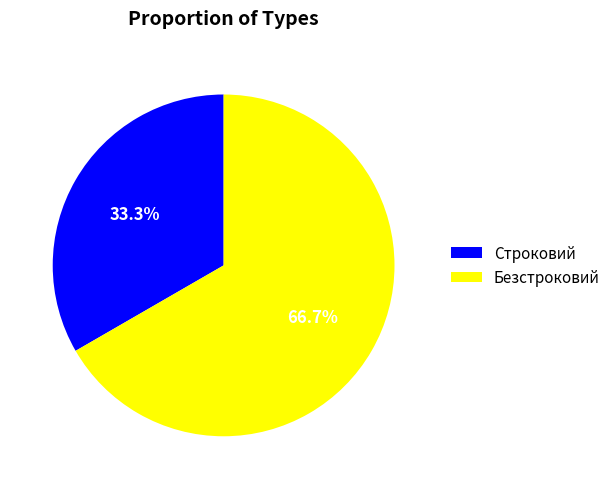

True or false: Безстроковий accounts for 75% of the total.

False